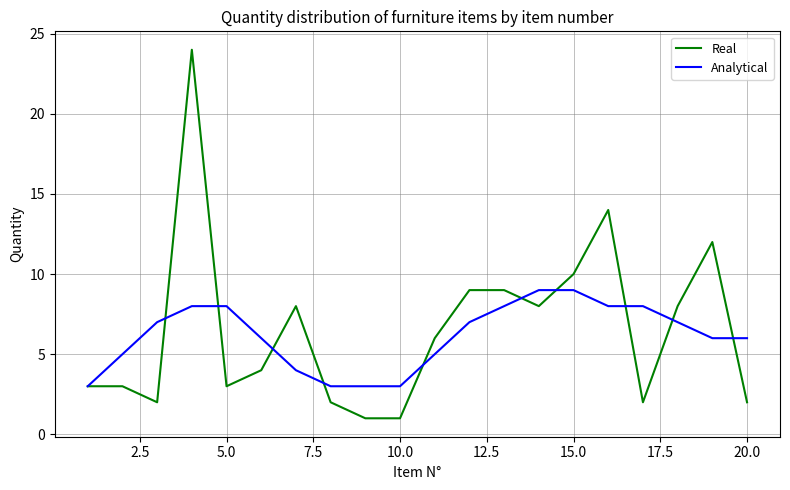

What are all the series names shown in the legend?

Real, Analytical